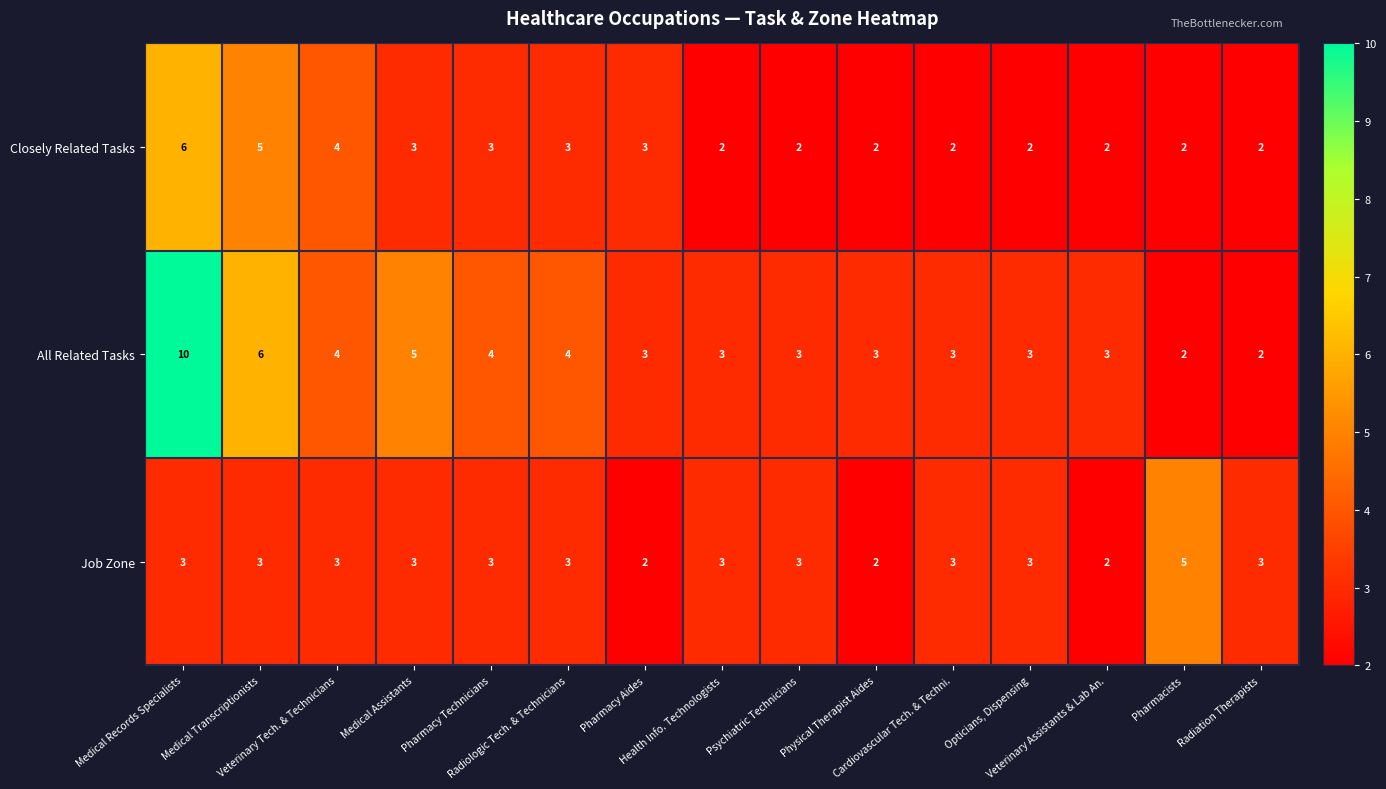

What is the greatest value displayed?

10